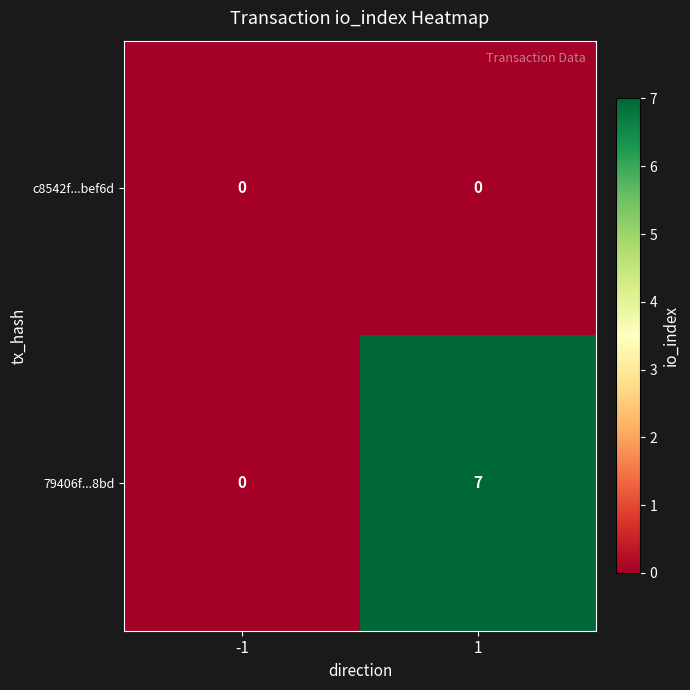

Which series has the largest total across all categories?

79406f...8bd